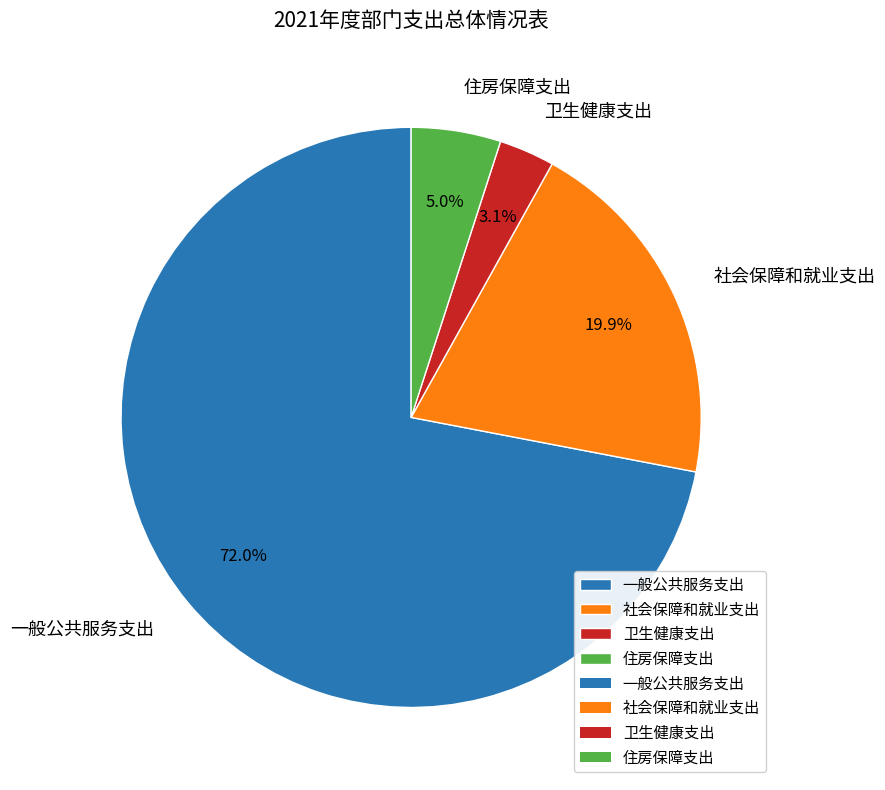

How many slices are in this pie chart?

4